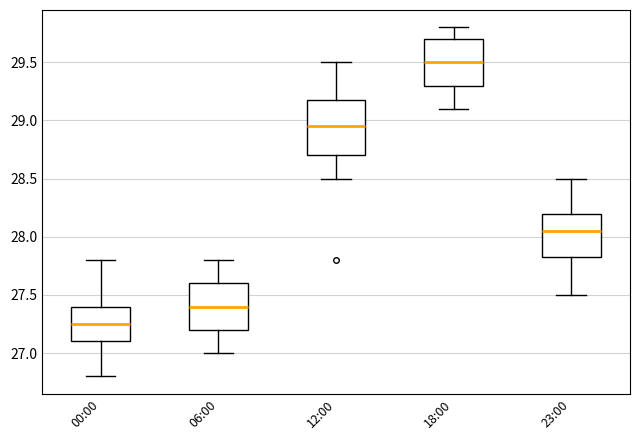

Reading left to right, read every box against the y-axis: the position of its median line, the range the box covers, and the ends of its whiskers. The values are not printed on the chart, so give them approximately, as read against the axis.

00:00: median 27.25, box 27.10 to 27.40, whiskers 26.80 to 27.80
06:00: median 27.40, box 27.20 to 27.60, whiskers 27.00 to 27.80
12:00: median 28.95, box 28.70 to 29.20, whiskers 28.50 to 29.50
18:00: median 29.50, box 29.30 to 29.70, whiskers 29.10 to 29.80
23:00: median 28.05, box 27.85 to 28.20, whiskers 27.50 to 28.50